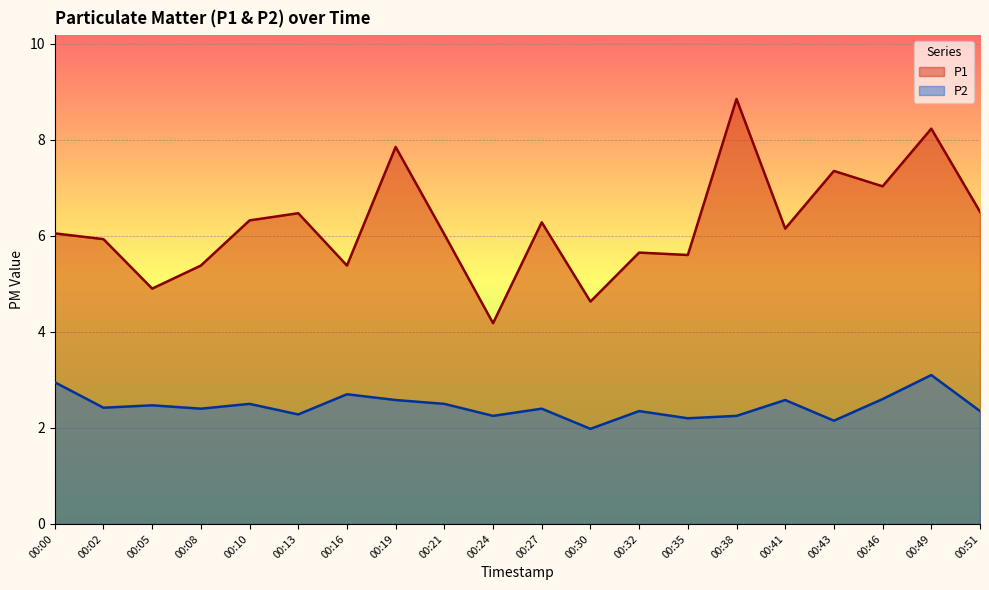

The P2 series shows 3.9 at 00:24. True or false?

False